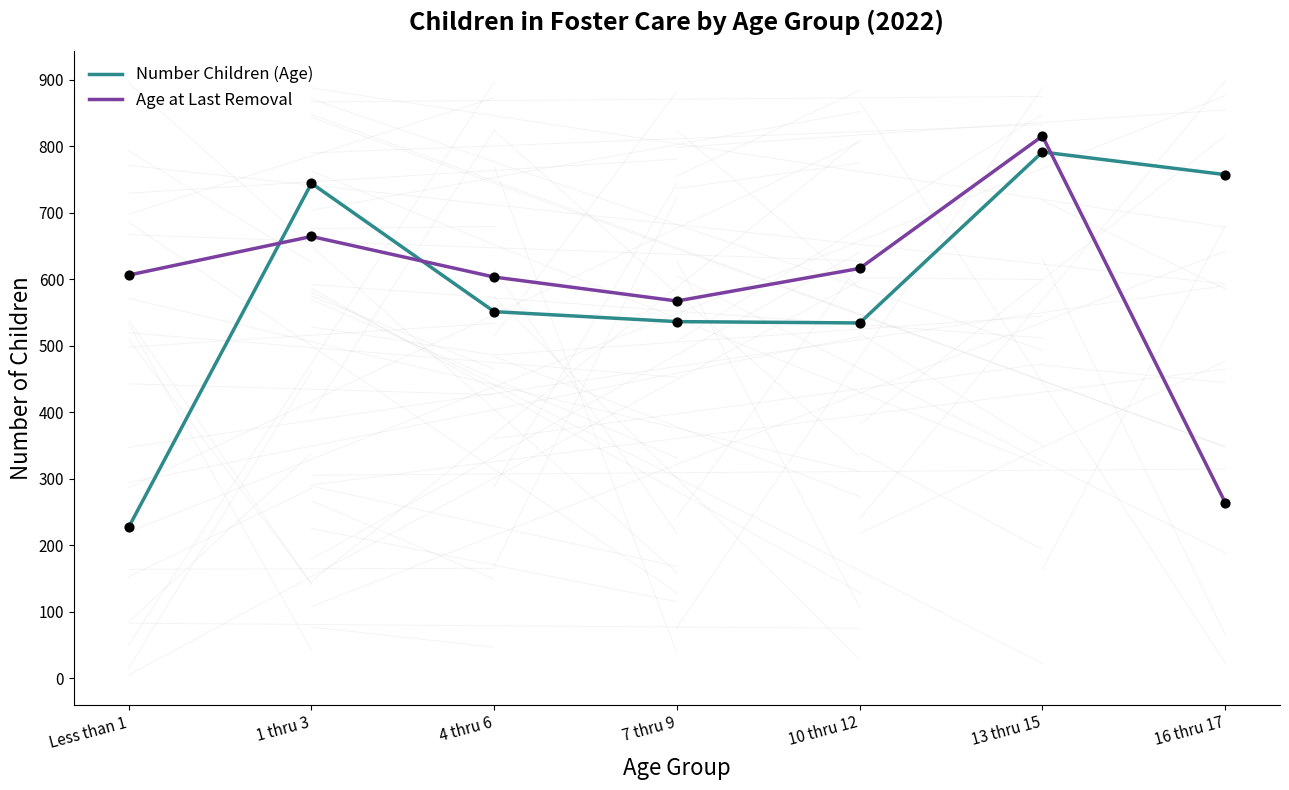

Is the value of Age at Last Removal at 10 thru 12 greater than the value of Number Children (Age) at 13 thru 15?

No